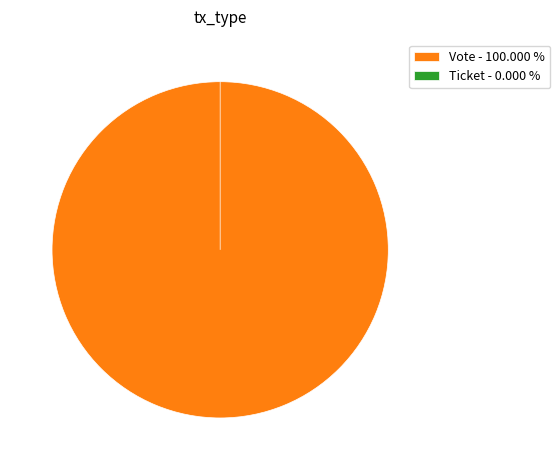

Is there any slice that represents more than half of the pie?

Yes